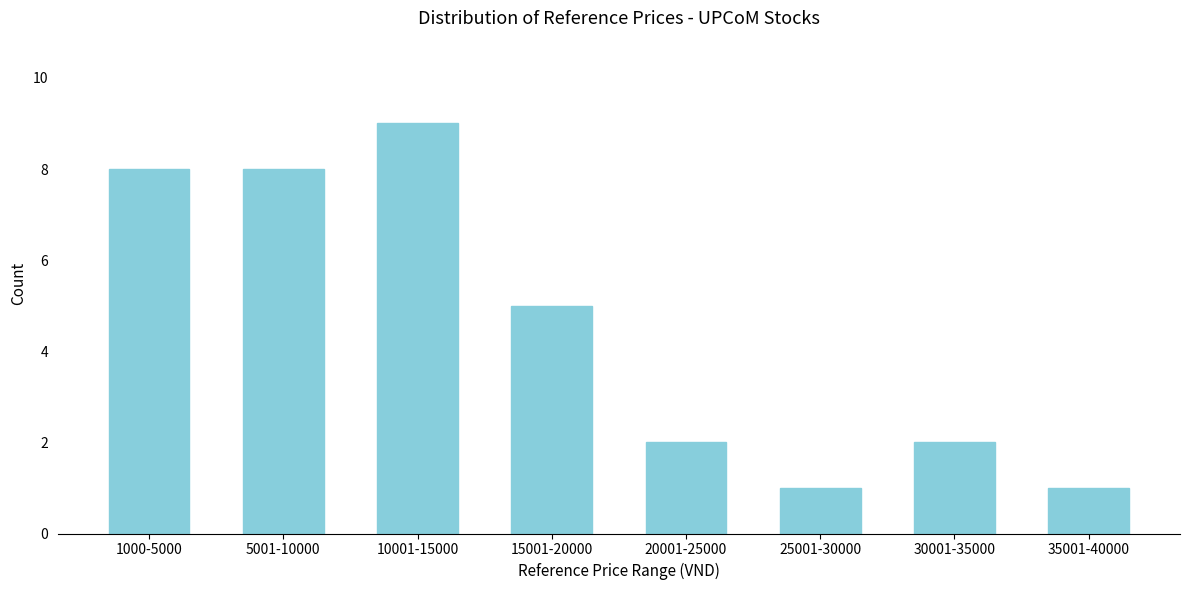

Reading right to left, what are all the values shown in this chart?

1	2	1	2	5	9	8	8